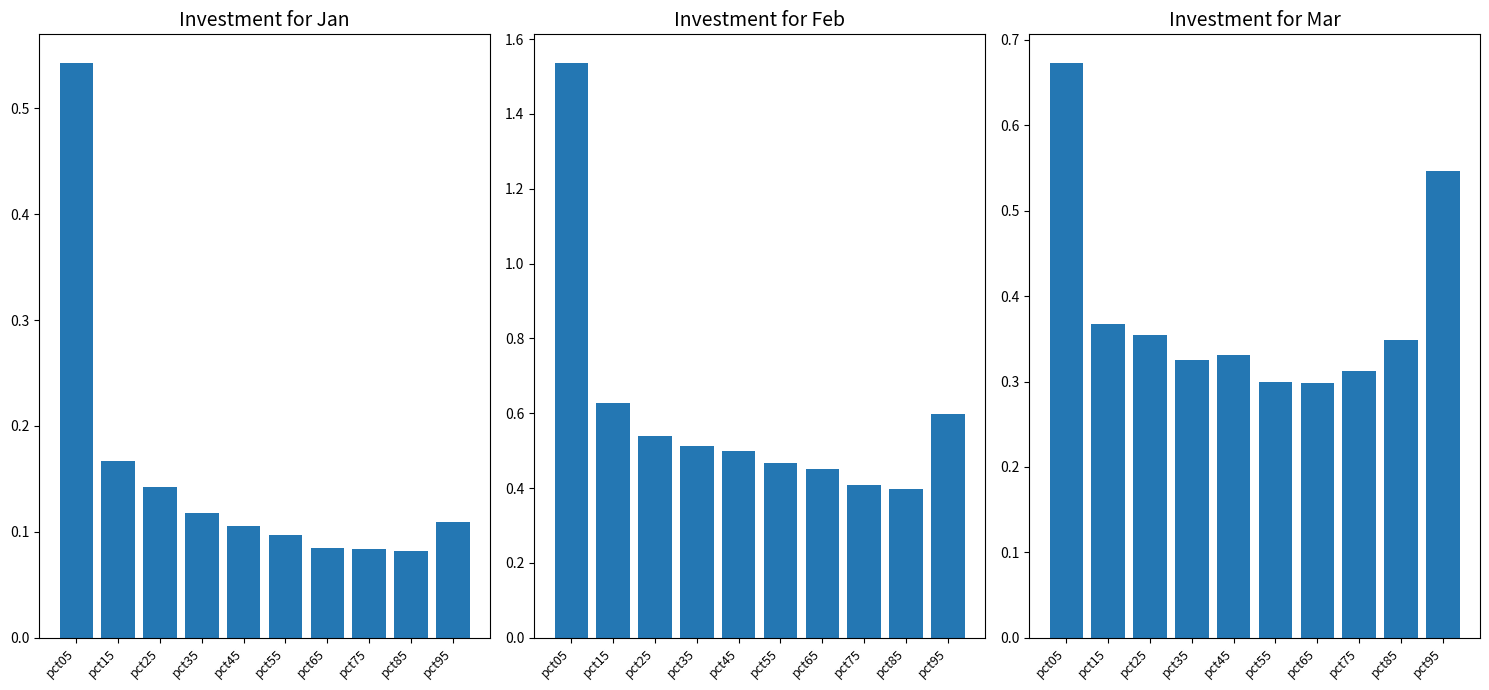

What is the average value of the Jan series?

0.2